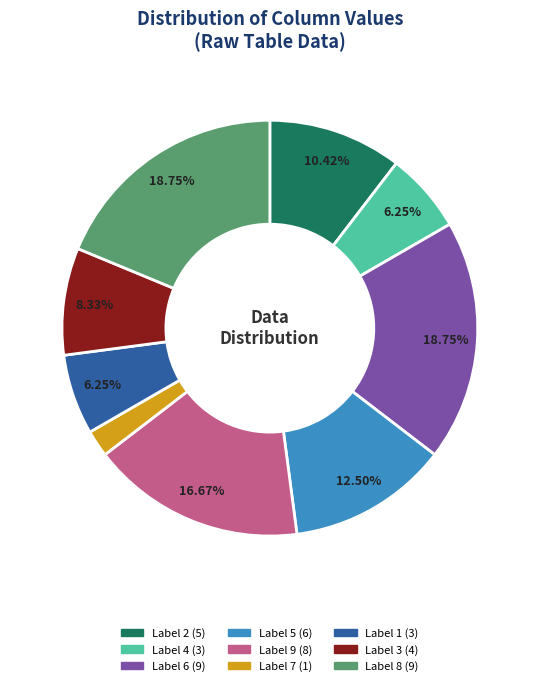

Is there a majority slice in this chart?

No